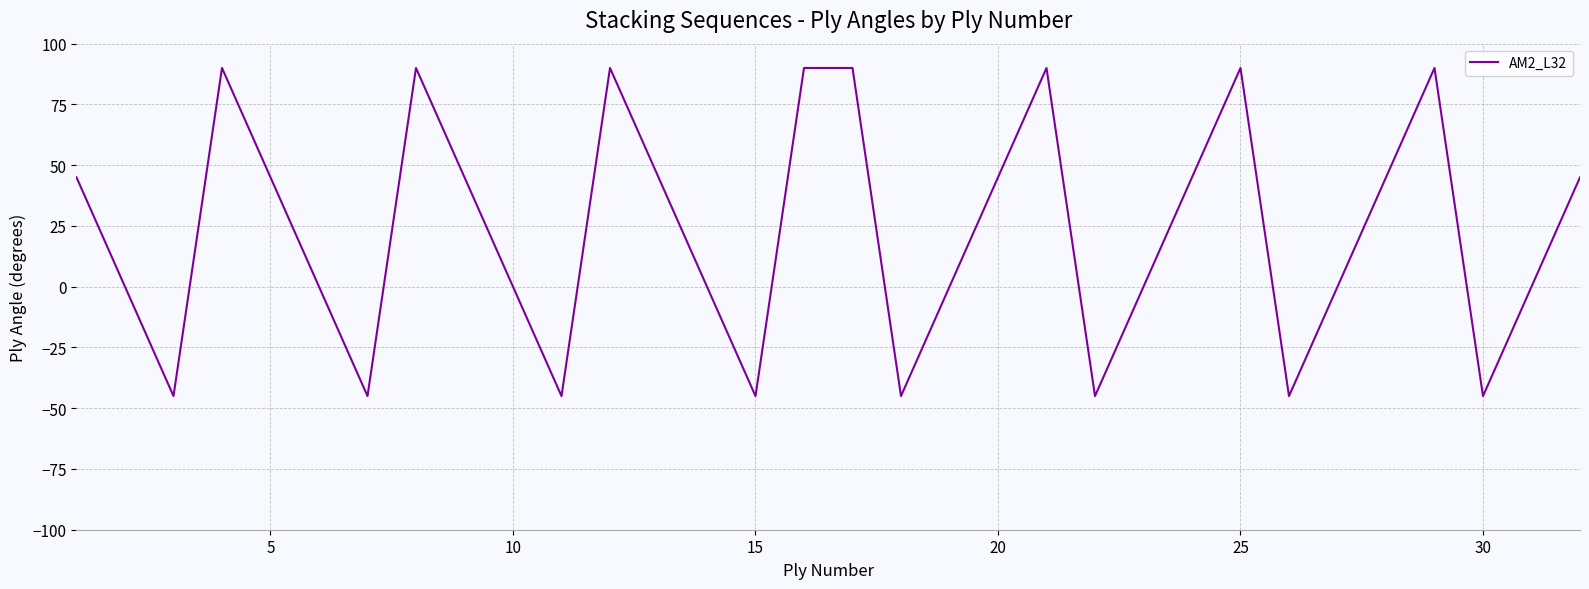

What is the difference between the maximum and minimum values?

135